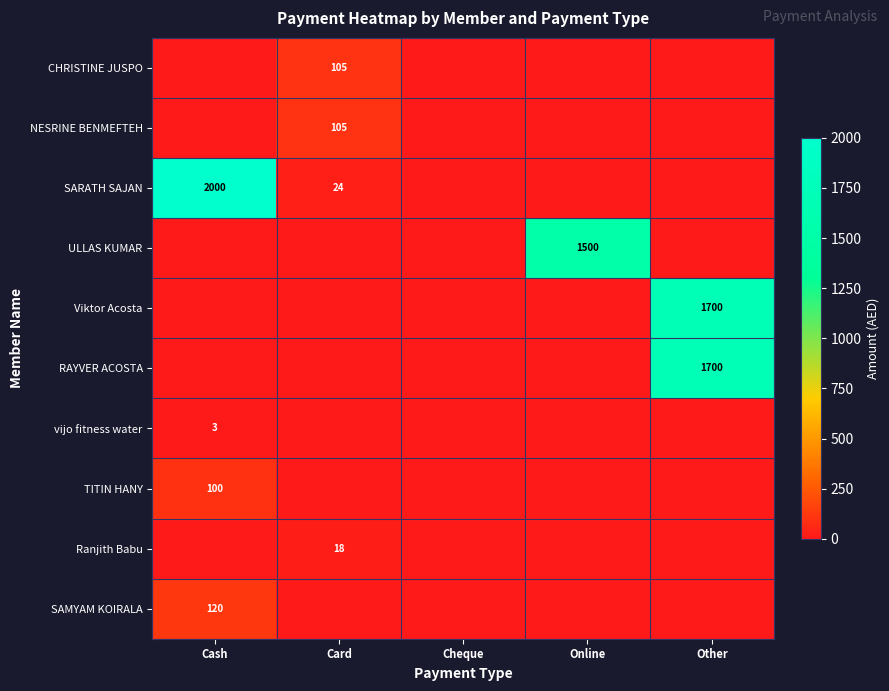

What is the sum of the SARATH SAJAN values at Cash and Card?

2024